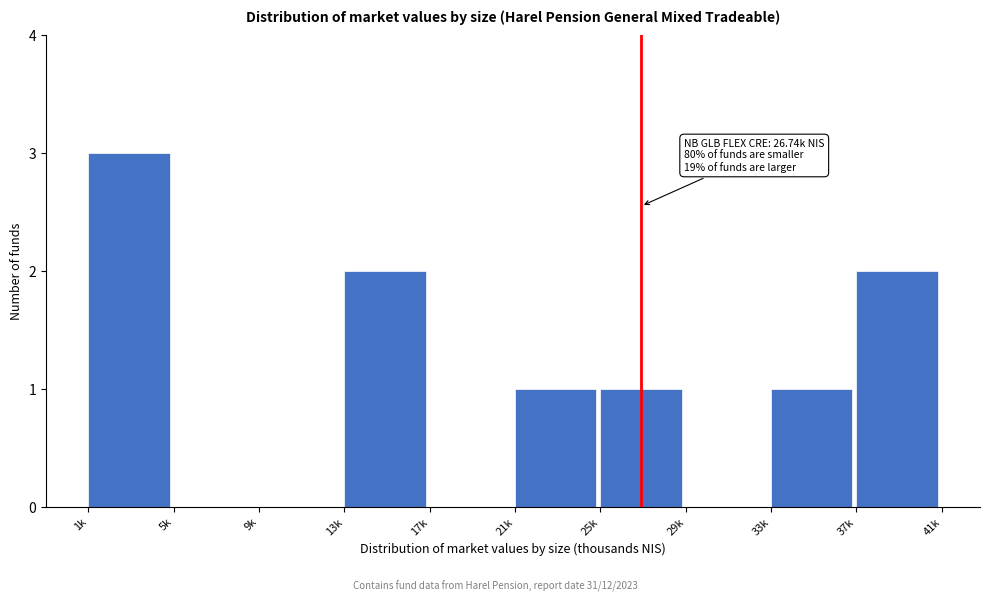

Reading left to right, list all the values displayed in this chart.

1k=3	5k=0	9k=0	13k=2	17k=0	21k=1	25k=1	29k=0	33k=1	37k=2